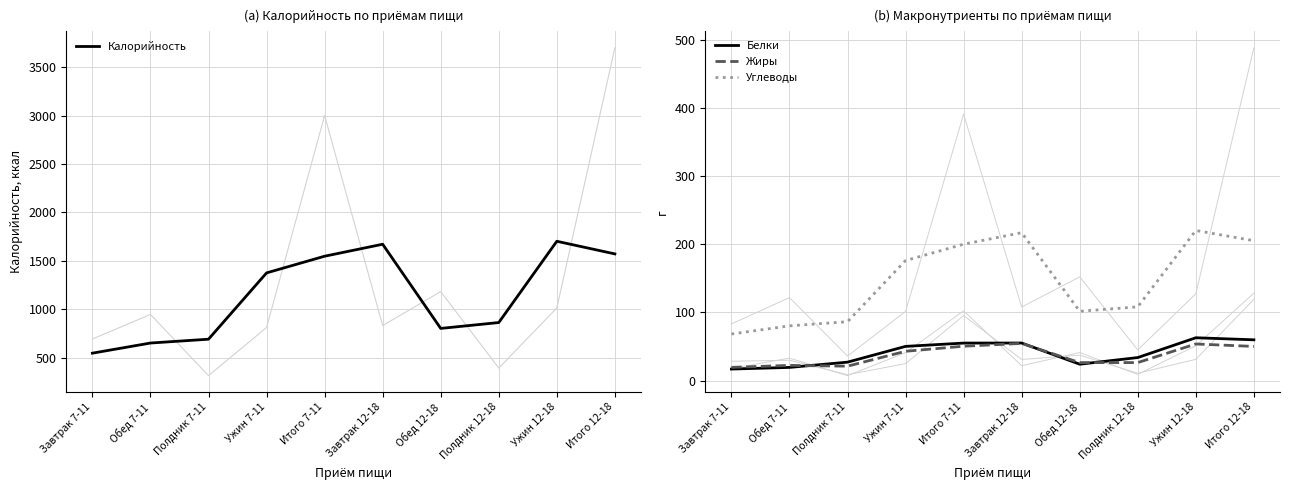

How many interior local peaks does the Белки series have?

2